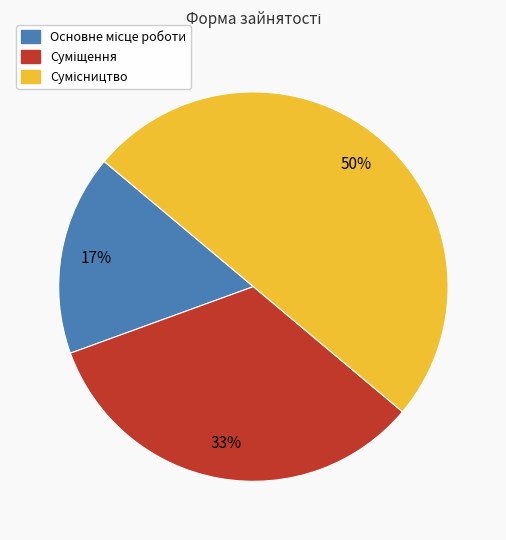

To the nearest percent, what is the difference between the largest and smallest slice percentages?

33%